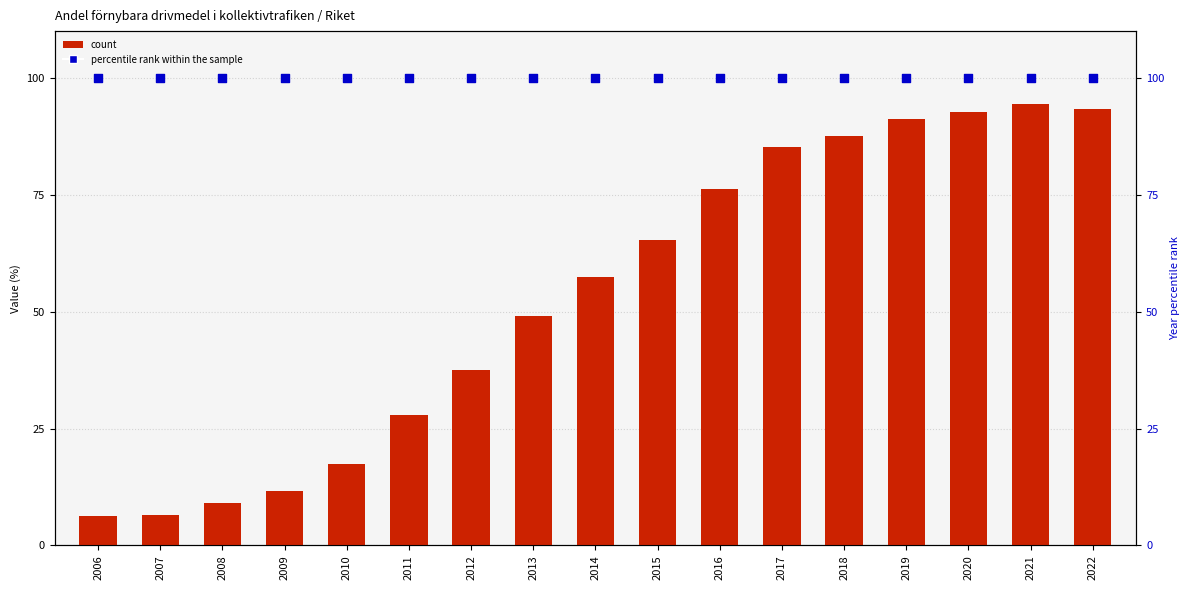

At which category is the sum across all series the highest?

2021